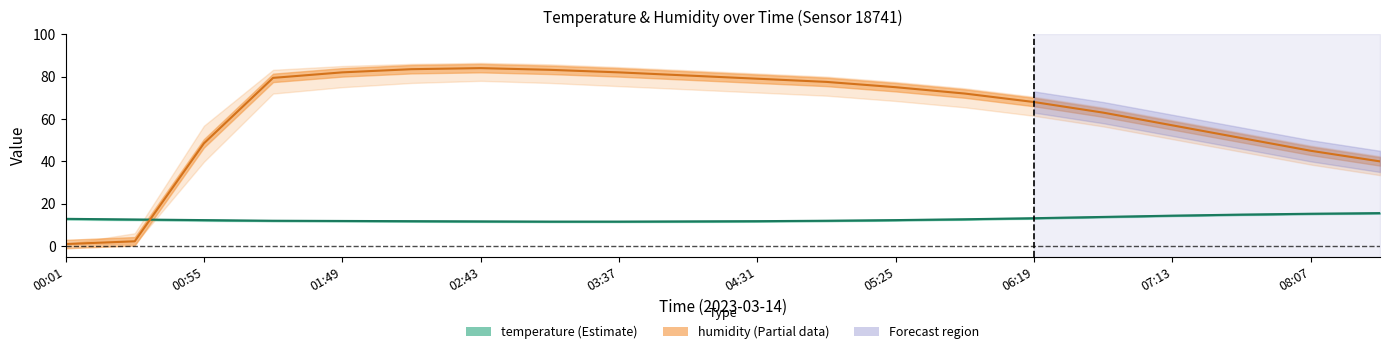

Does the chart display data point markers on the line(s)?

No